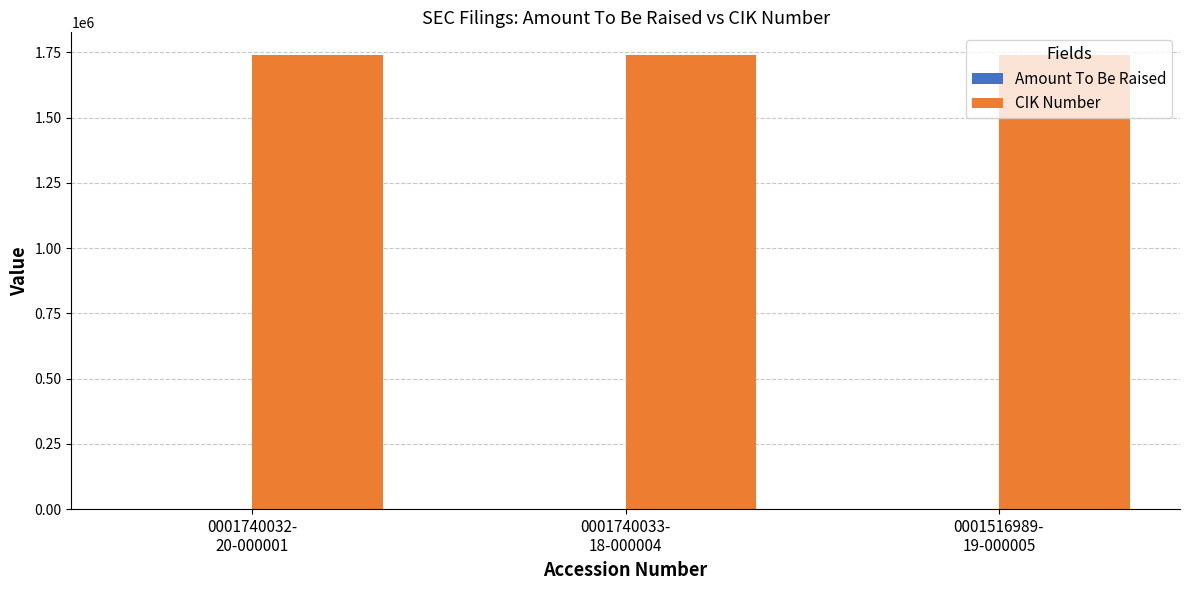

What is the greatest value displayed?

1740032